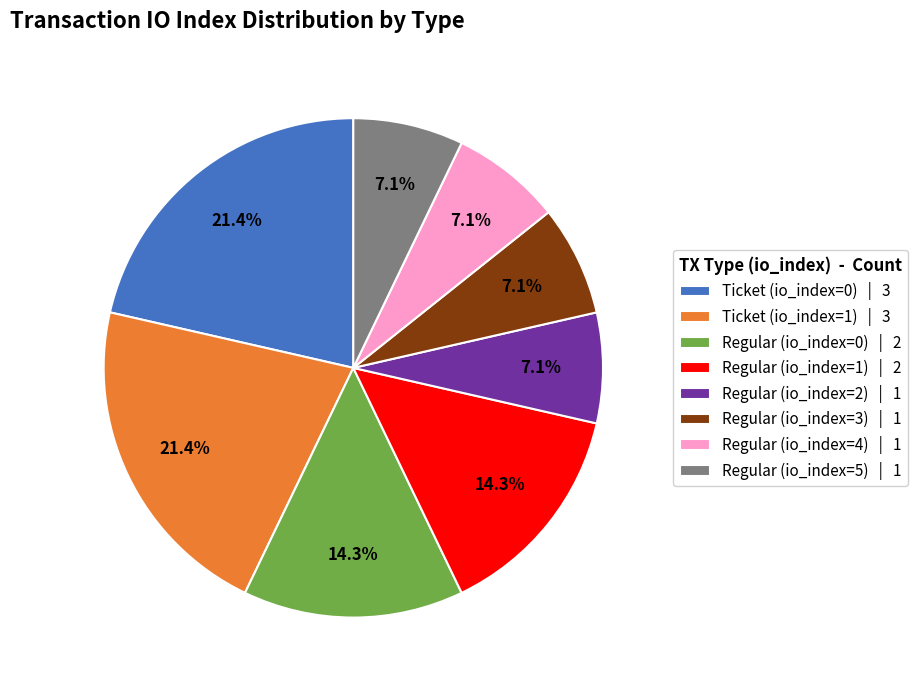

Approximately how many times larger is the value at Ticket (io_index=1) compared to Regular (io_index=3)?

3.0